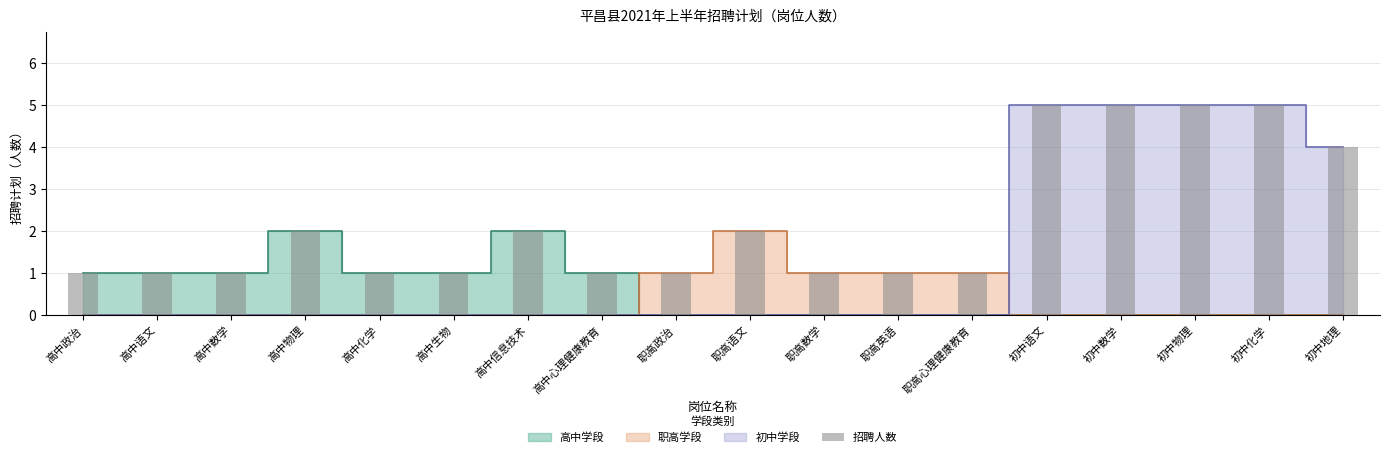

What is the value of the 10th bar from the left?

2